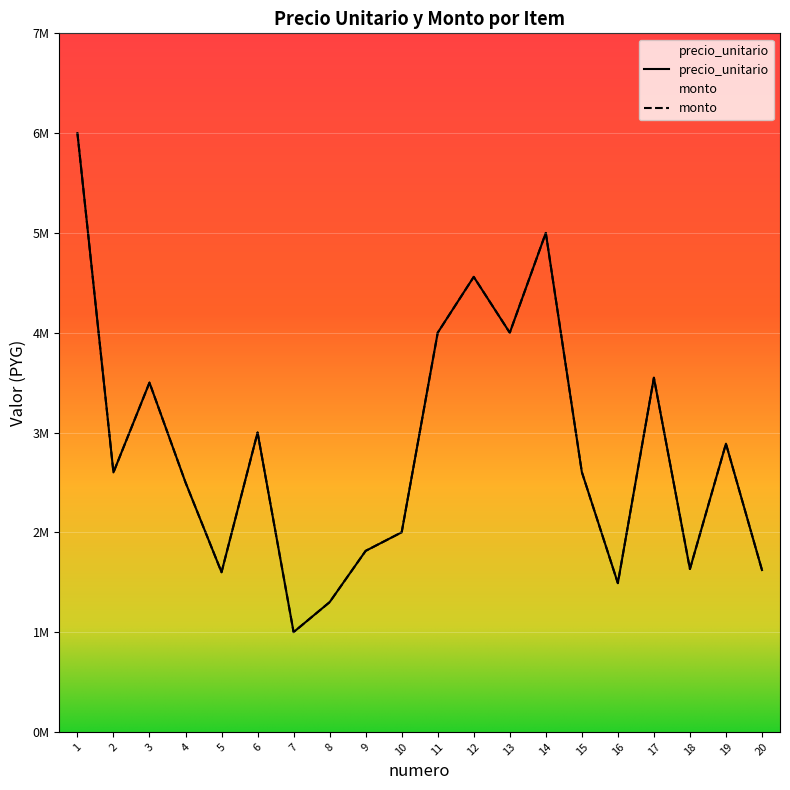

Is it true that monto equals 3312856 at 10?

False